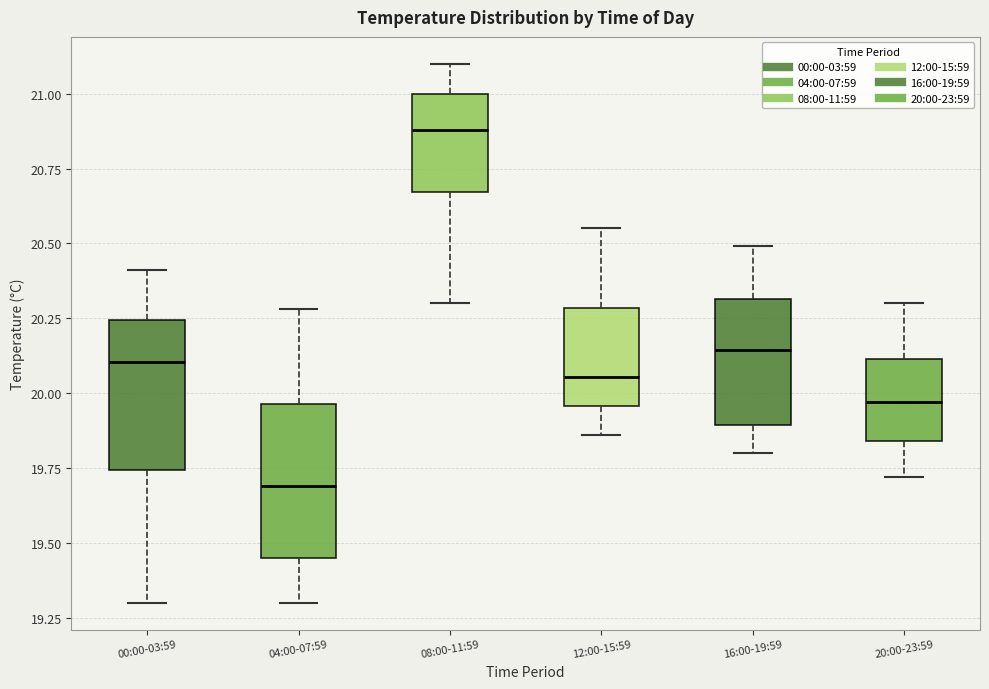

Where does the median line of the box for 12:00-15:59 sit on the y-axis? The values are not printed on the chart, so give them approximately, as read against the axis.

20.05